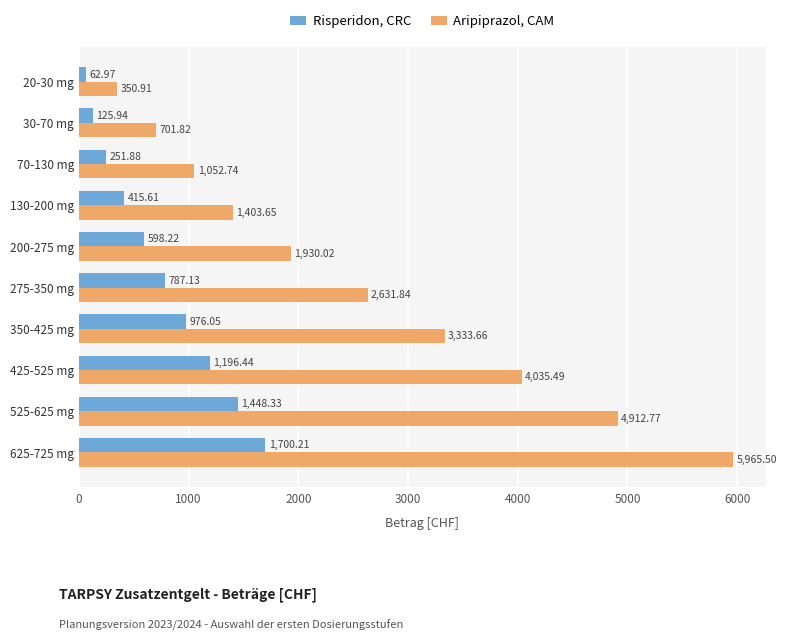

What is the greatest value displayed?

5965.5